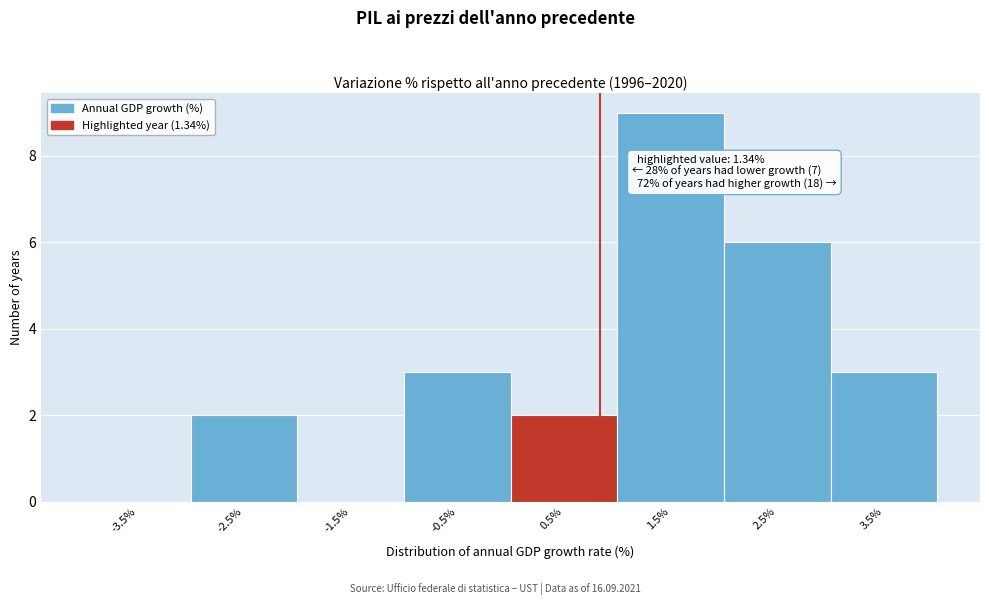

Reading left to right, list all the values displayed in this chart.

-3.5%=0	-2.5%=2	-1.5%=0	-0.5%=3	0.5%=2	1.5%=9	2.5%=6	3.5%=3